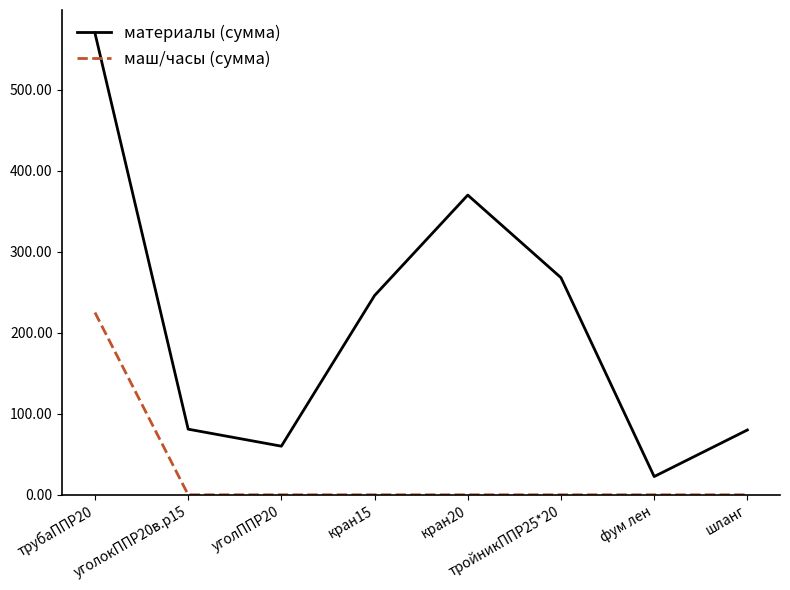

At which category does the chart reach its peak across all series?

трубаППР20